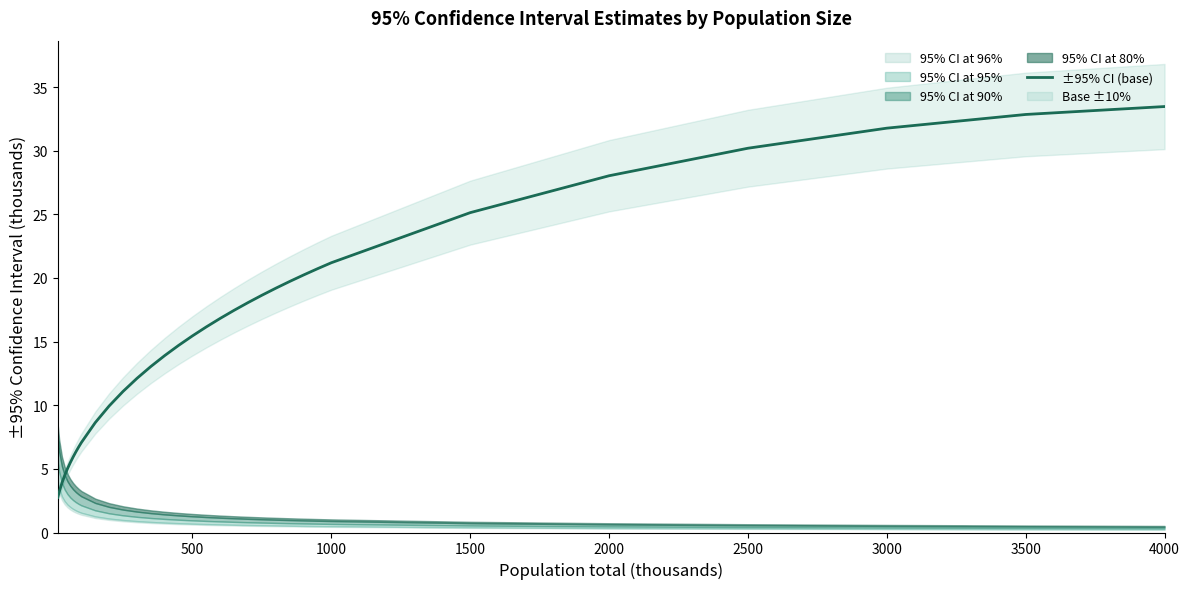

Read the value at 500.

15.5